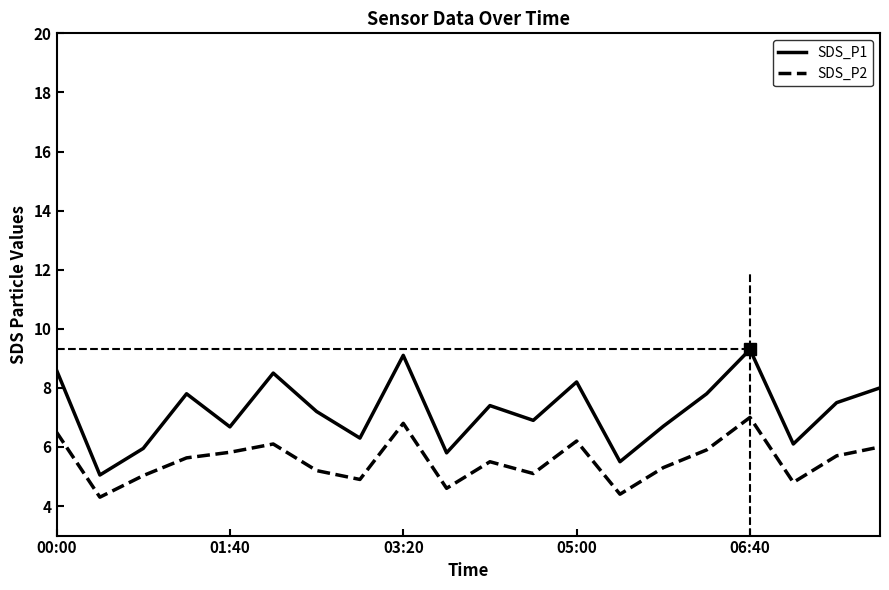

True or false: SDS_P1 and SDS_P2 intersect in this chart.

False